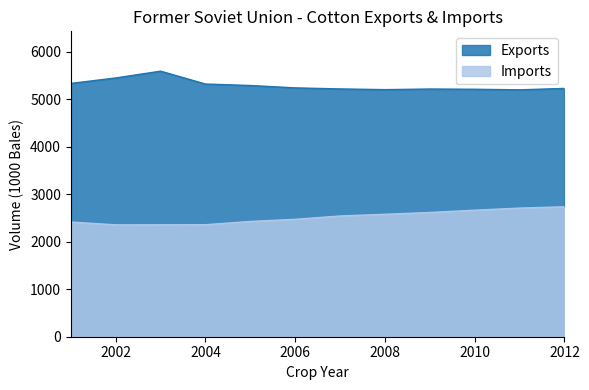

Where is Exports nearest to the value 5396?

2002